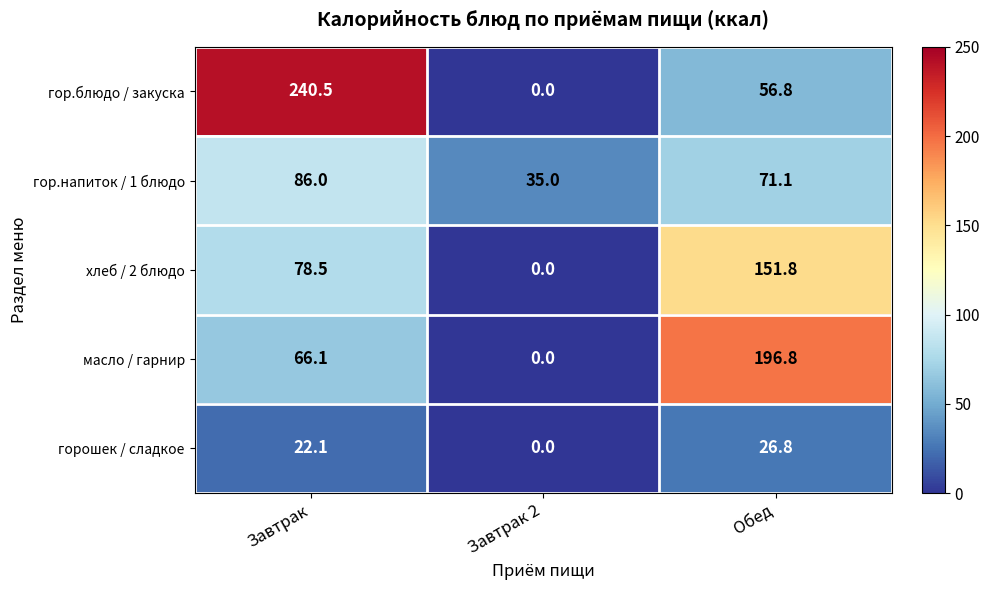

The value of хлеб / 2 блюдо at Обед is 151.8. True or false?

True